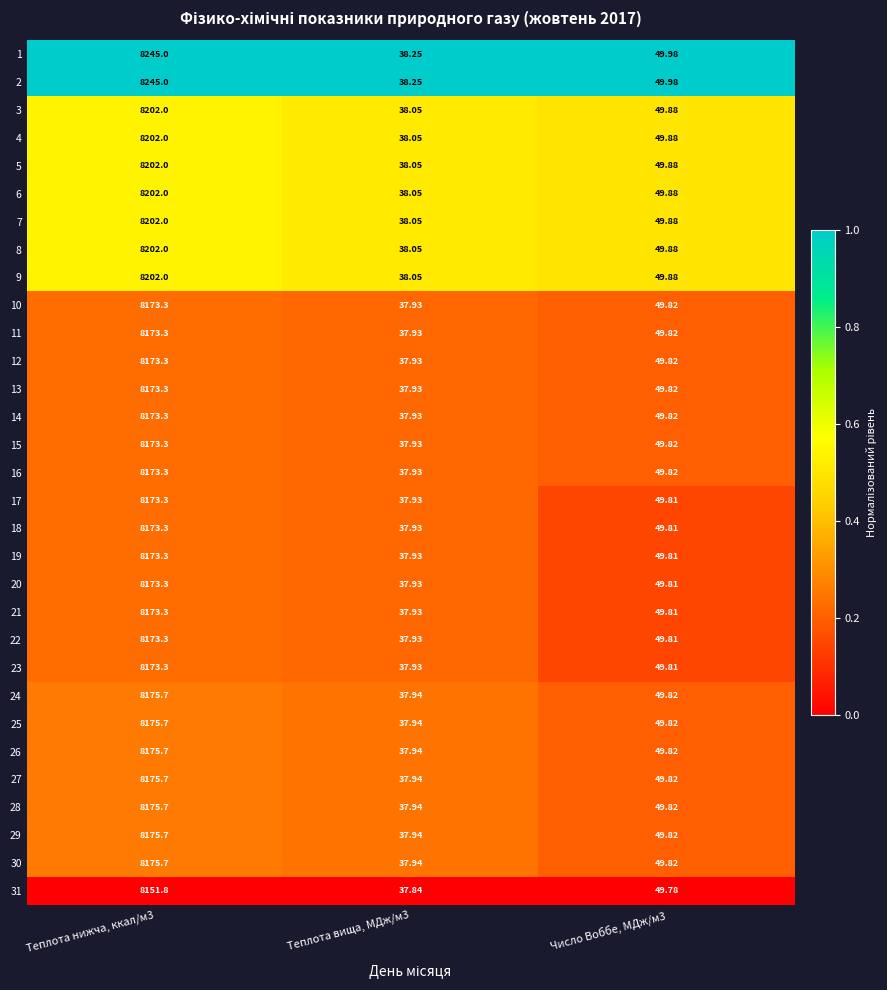

How many values in the 5 series are below 49?

1